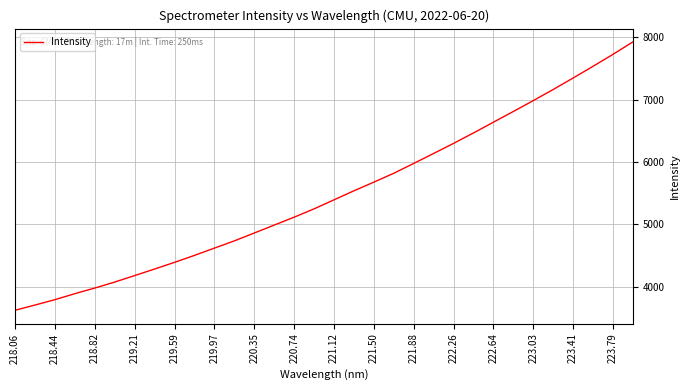

What is the smallest value displayed?

3620.4